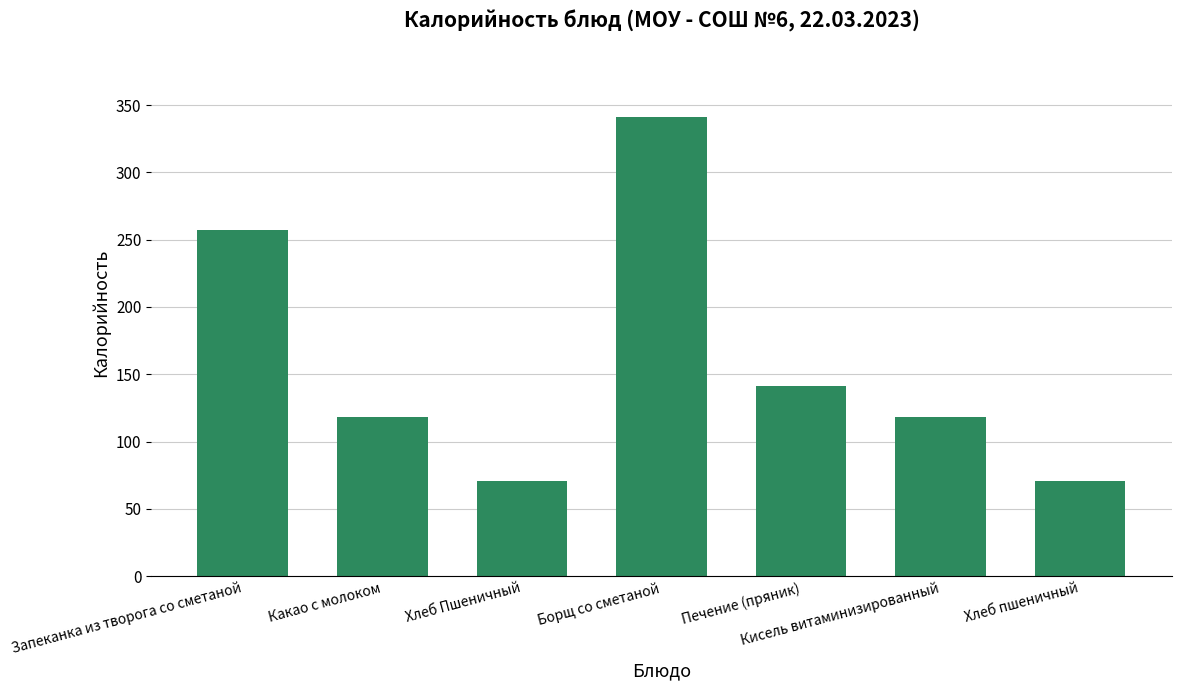

What is the ratio of the value at Борщ со сметаной to the value at Запеканка из творога со сметаной?

1.3